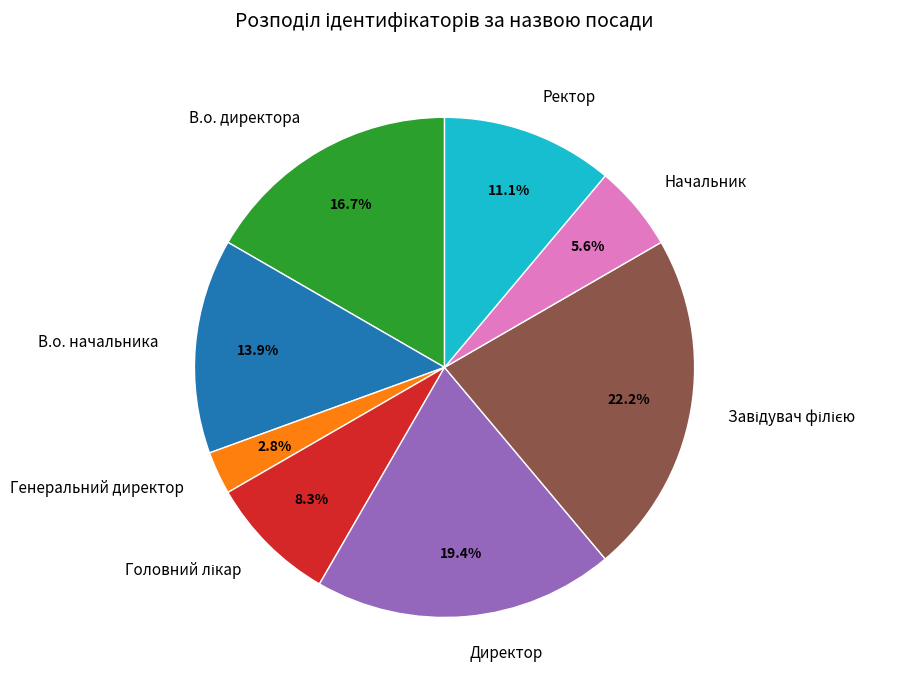

Combined, do В.о. директора and Директор account for over 50%?

No